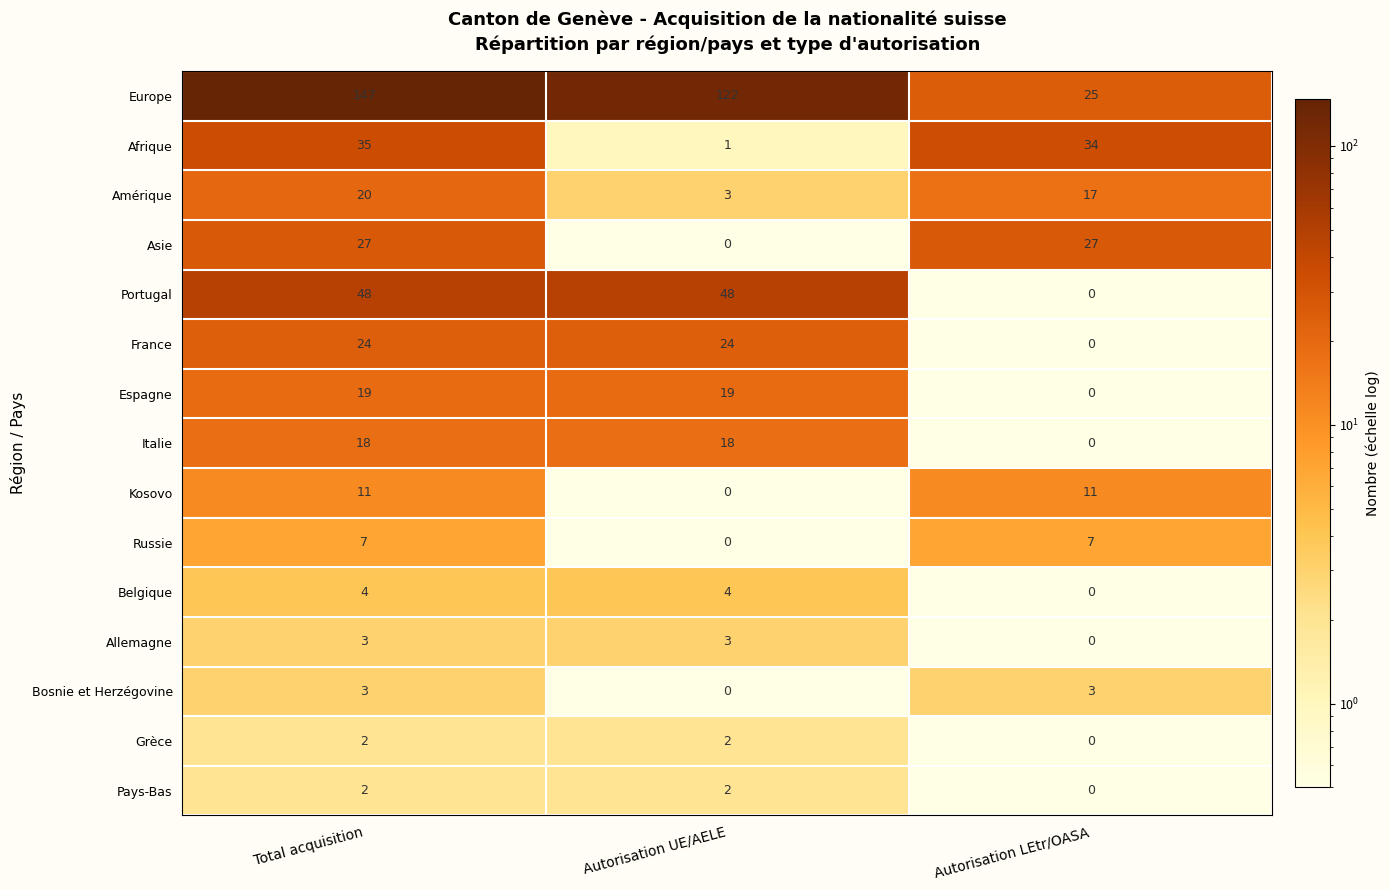

What is the sum of all Belgique values?

8